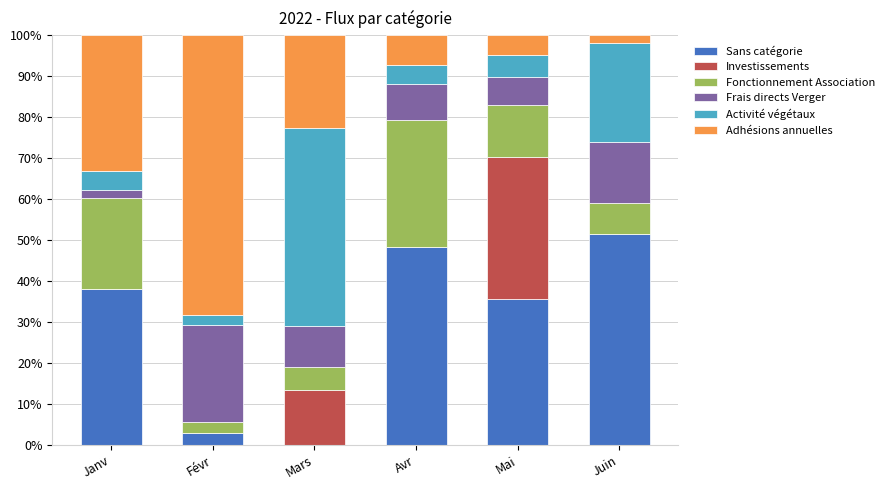

What is the sum of the Sans catégorie values at Mai and Avr?

83.9